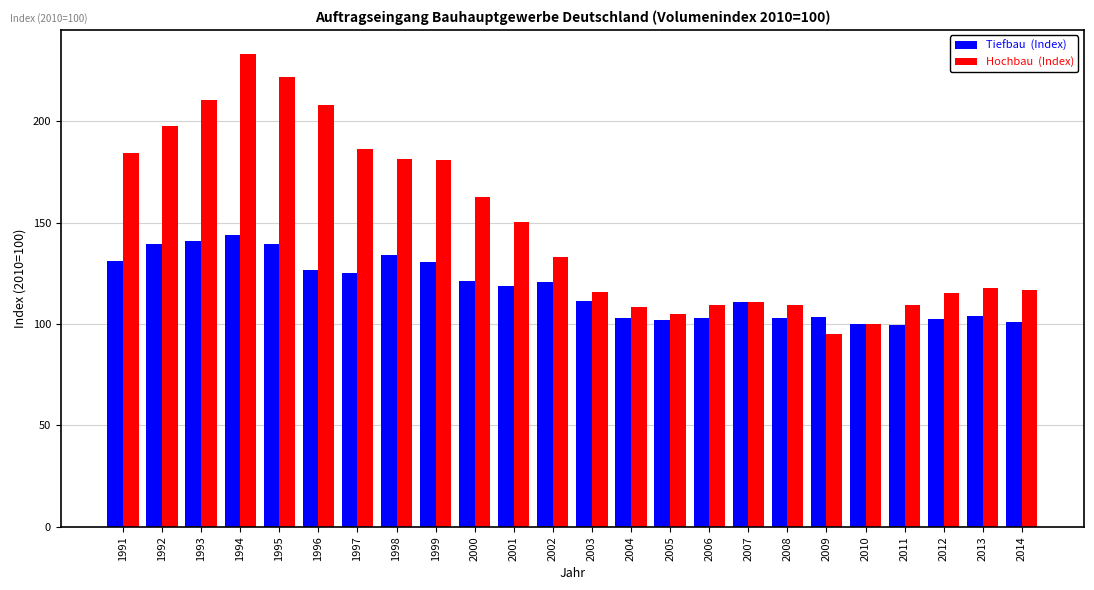

Which category has the highest value across all series?

1994